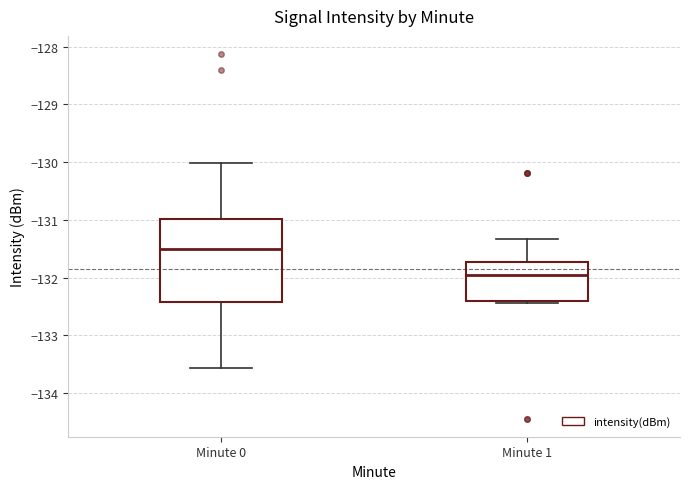

Where does the lower whisker of the box for Minute 0 end on the y-axis? The values are not printed on the chart, so give them approximately, as read against the axis.

-133.6